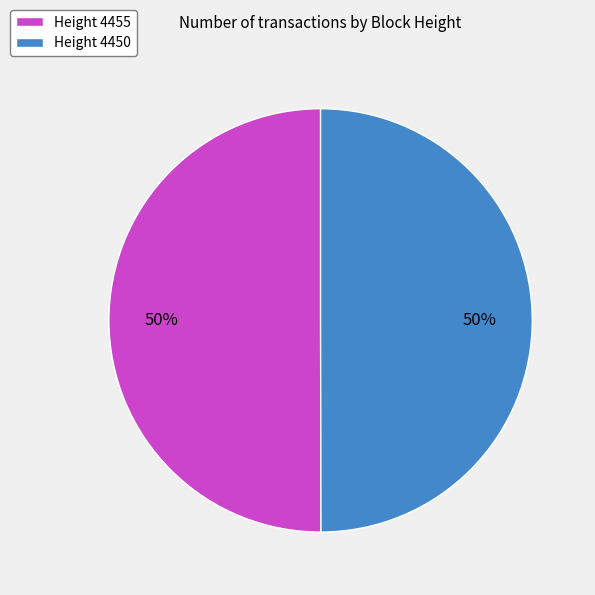

True or false: Height 4450 accounts for 50% of the total.

True